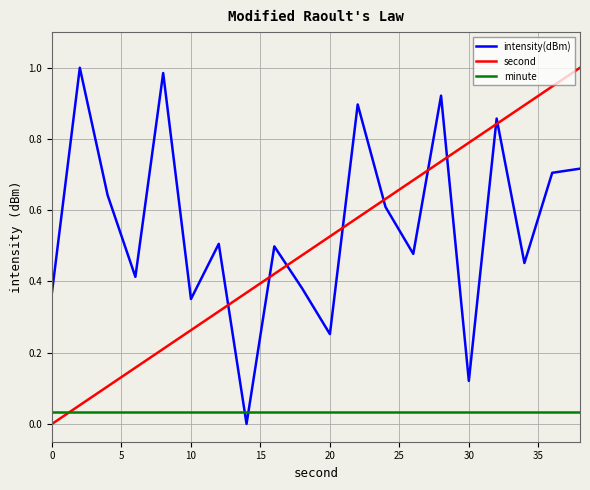

Which series ends up on top after the final intersection of intensity(dBm) and minute?

intensity(dBm)